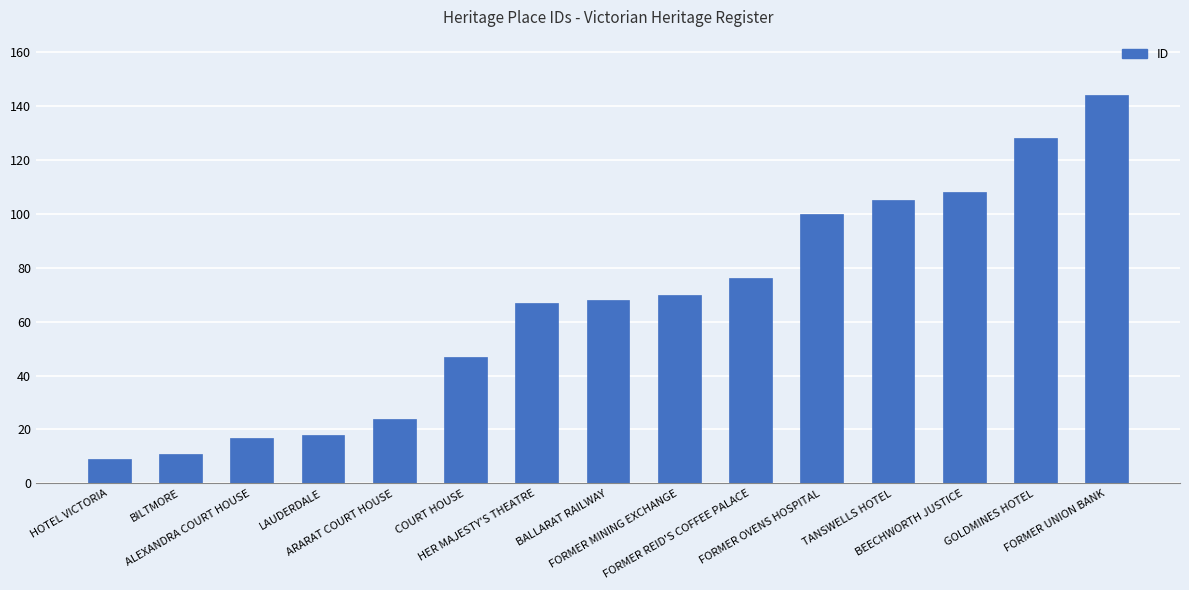

Does the chart contain stacked bars?

No